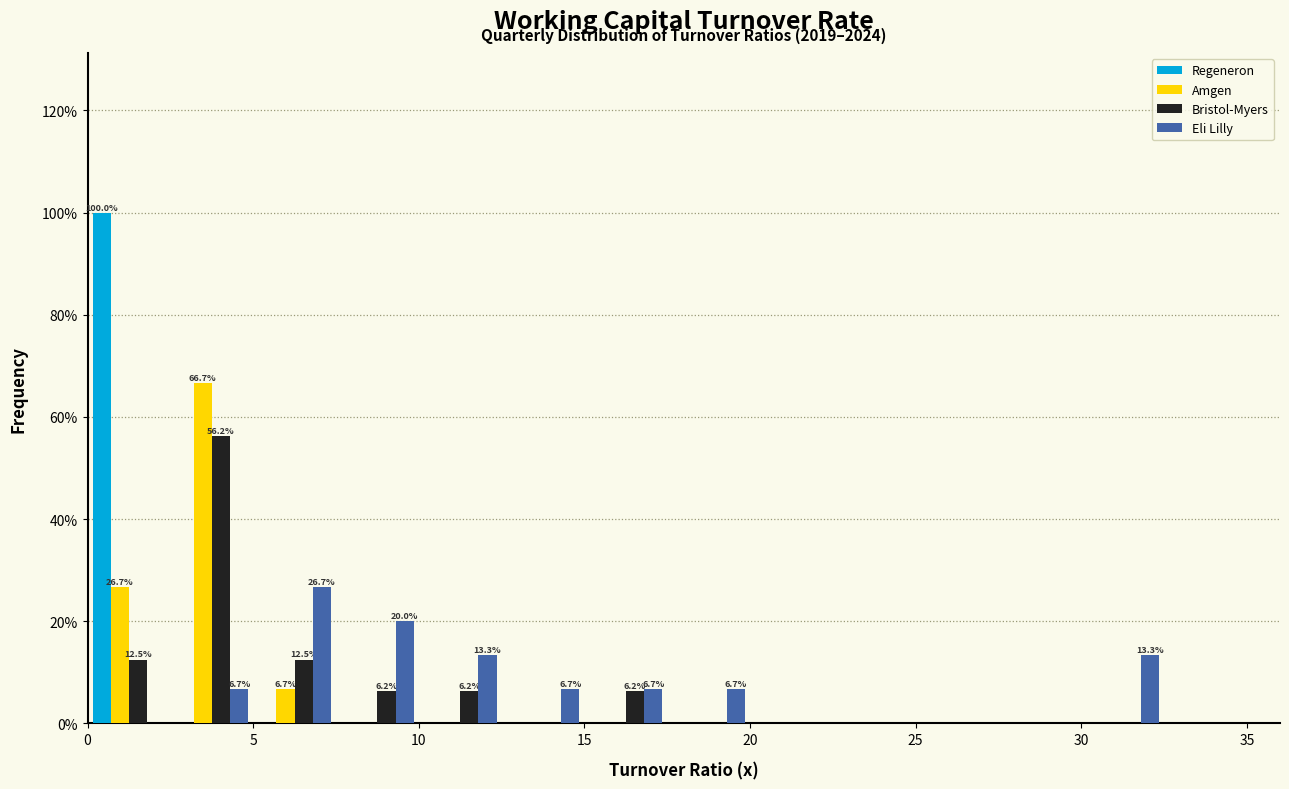

In the Amgen series, which range on the x-axis has the tallest bar?

2.5 to 5.0